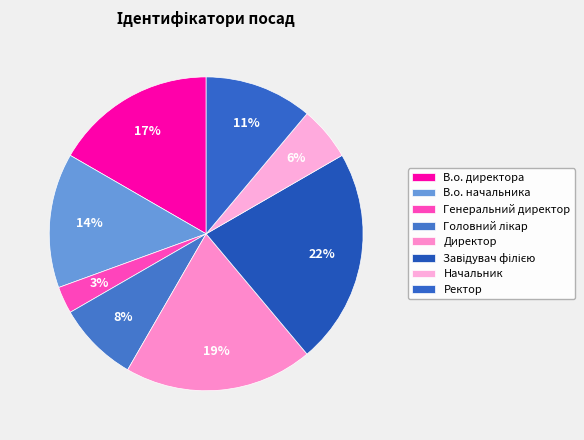

Is there a majority slice in this chart?

No